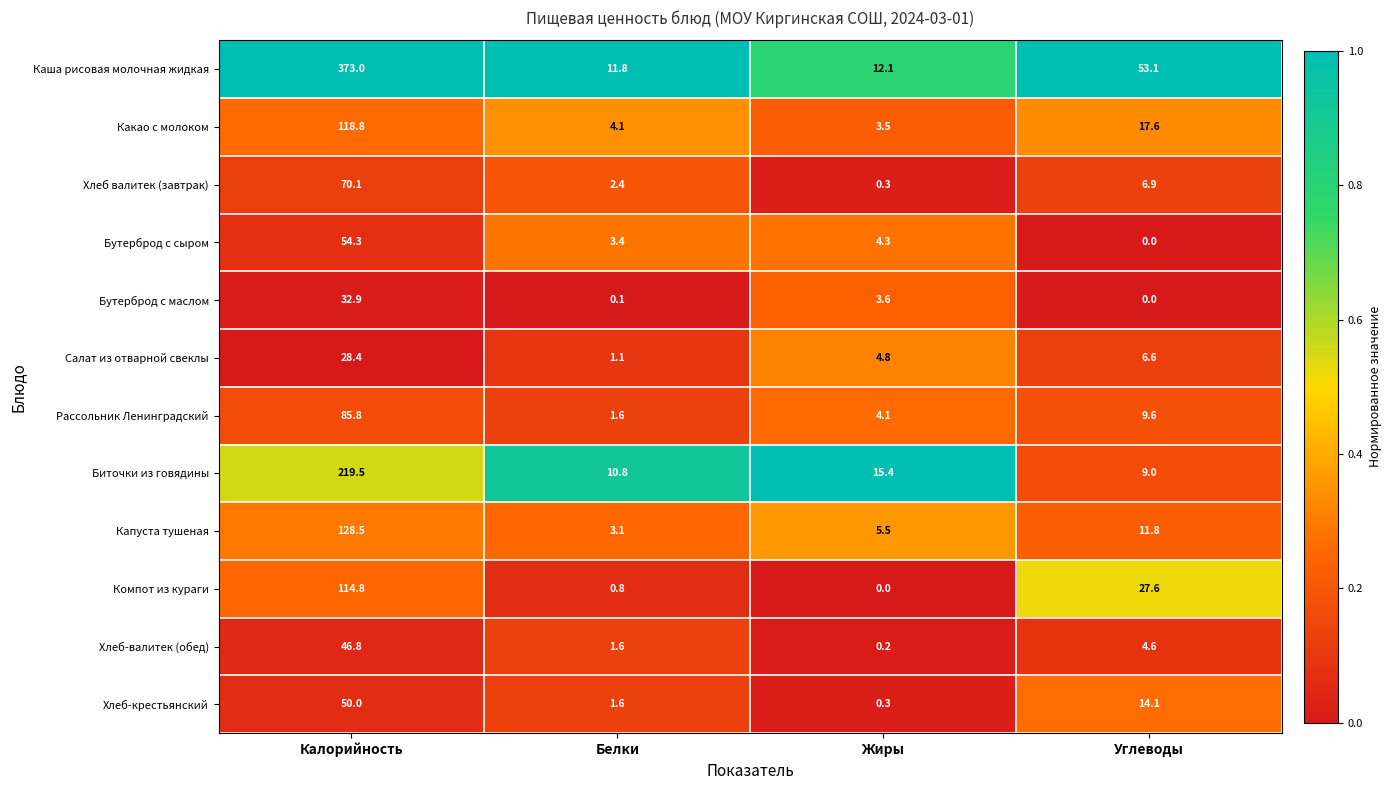

Which category has the highest value in the Бутерброд с маслом series?

Калорийность